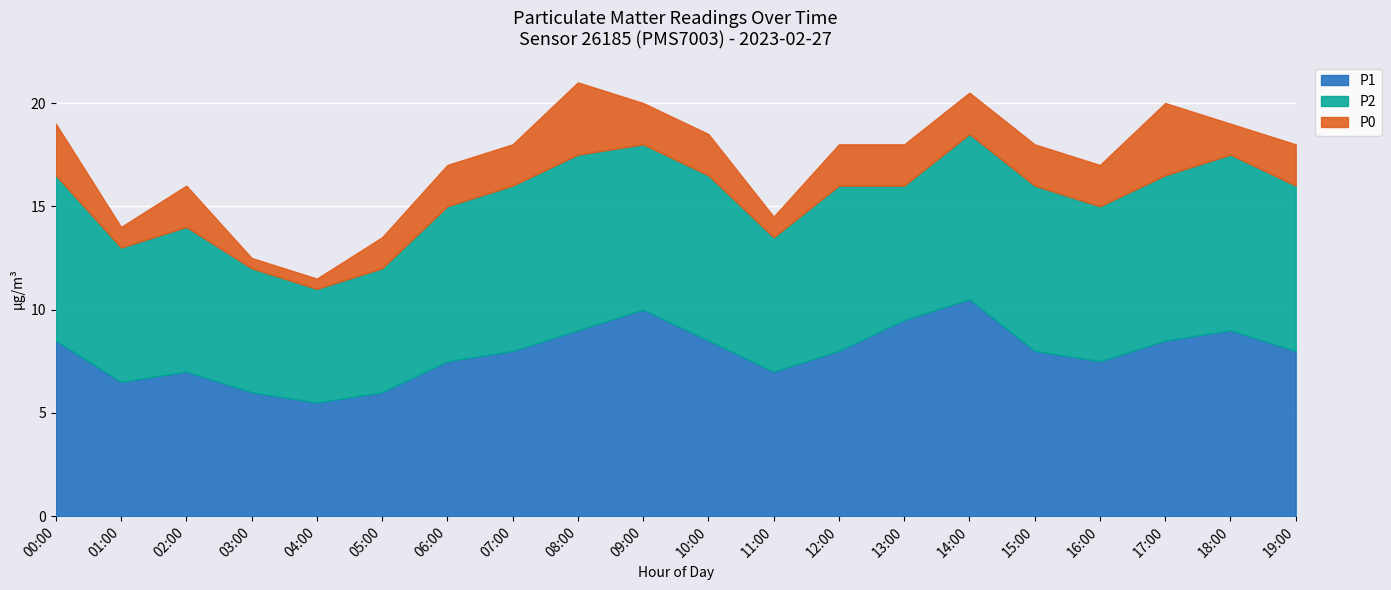

Reading left to right, extract all data points from this chart.

P1: 00:00=8.5	01:00=6.5	02:00=7.0	03:00=6.0	04:00=5.5	05:00=6.0	06:00=7.5	07:00=8.0	08:00=9.0	09:00=10.0	10:00=8.5	11:00=7.0	12:00=8.0	13:00=9.5	14:00=10.5	15:00=8.0	16:00=7.5	17:00=8.5	18:00=9.0	19:00=8.0
P2: 00:00=8.0	01:00=6.5	02:00=7.0	03:00=6.0	04:00=5.5	05:00=6.0	06:00=7.5	07:00=8.0	08:00=8.5	09:00=8.0	10:00=8.0	11:00=6.5	12:00=8.0	13:00=6.5	14:00=8.0	15:00=8.0	16:00=7.5	17:00=8.0	18:00=8.5	19:00=8.0
P0: 00:00=2.5	01:00=1.0	02:00=2.0	03:00=0.5	04:00=0.5	05:00=1.5	06:00=2.0	07:00=2.0	08:00=3.5	09:00=2.0	10:00=2.0	11:00=1.0	12:00=2.0	13:00=2.0	14:00=2.0	15:00=2.0	16:00=2.0	17:00=3.5	18:00=1.5	19:00=2.0